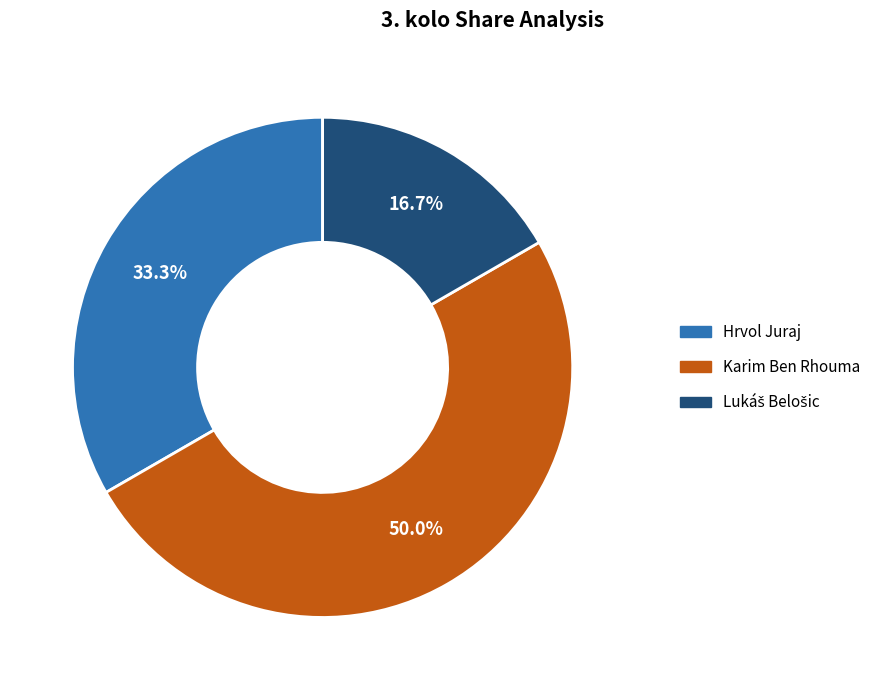

What is the largest slice in the pie chart?

Karim Ben Rhouma